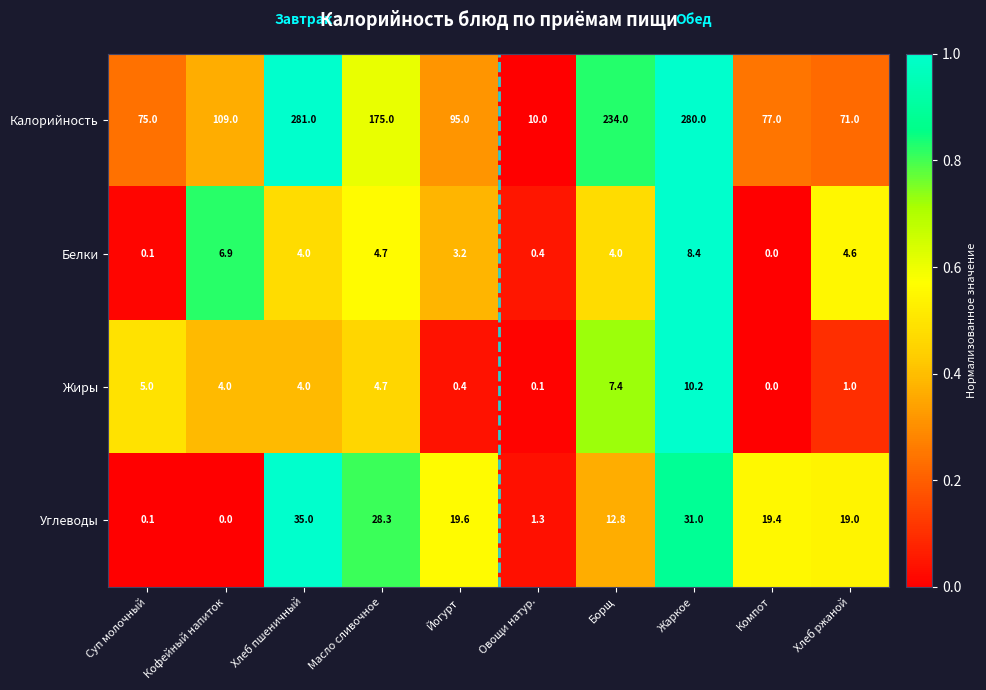

At which category is the sum across all series the highest?

Жаркое